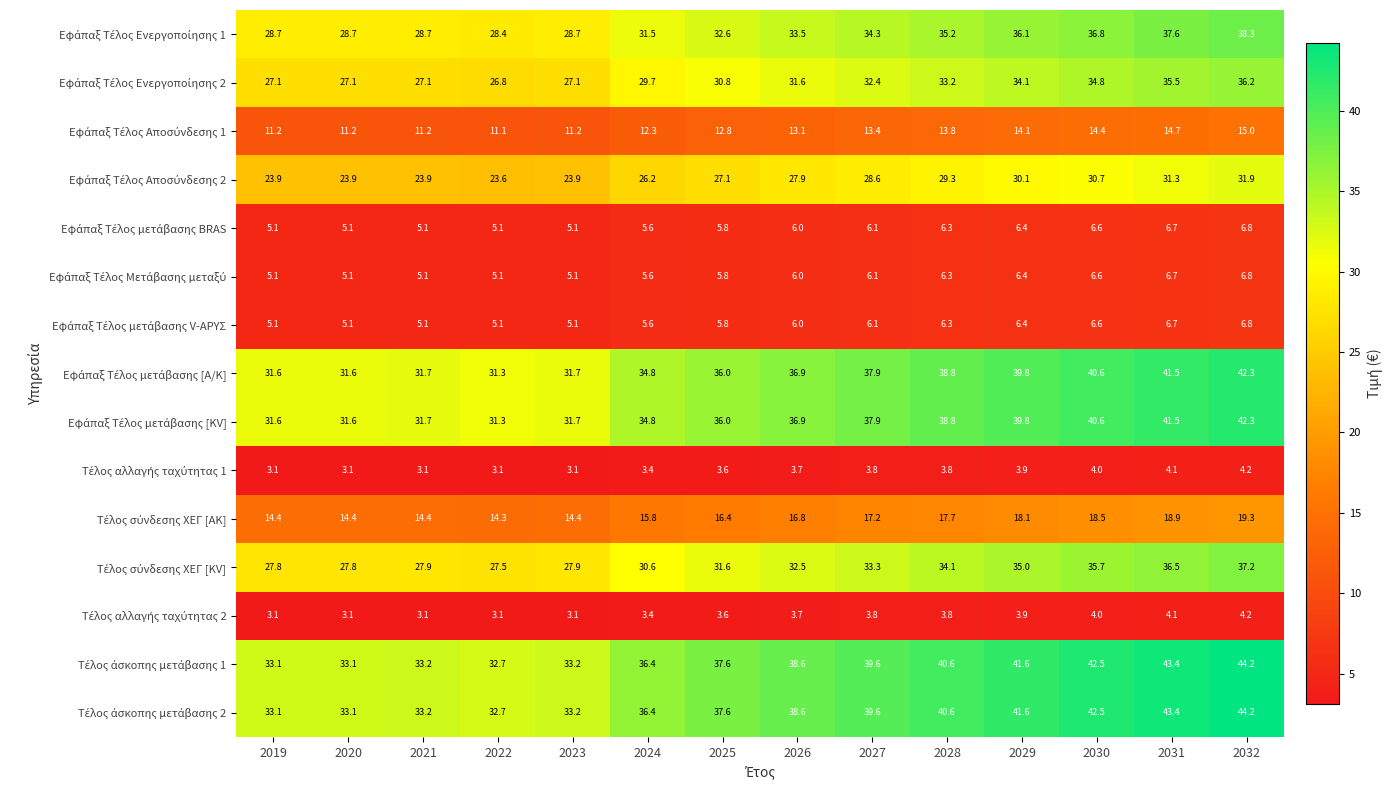

What is the spread (max minus min) of values at 2025?

34.0